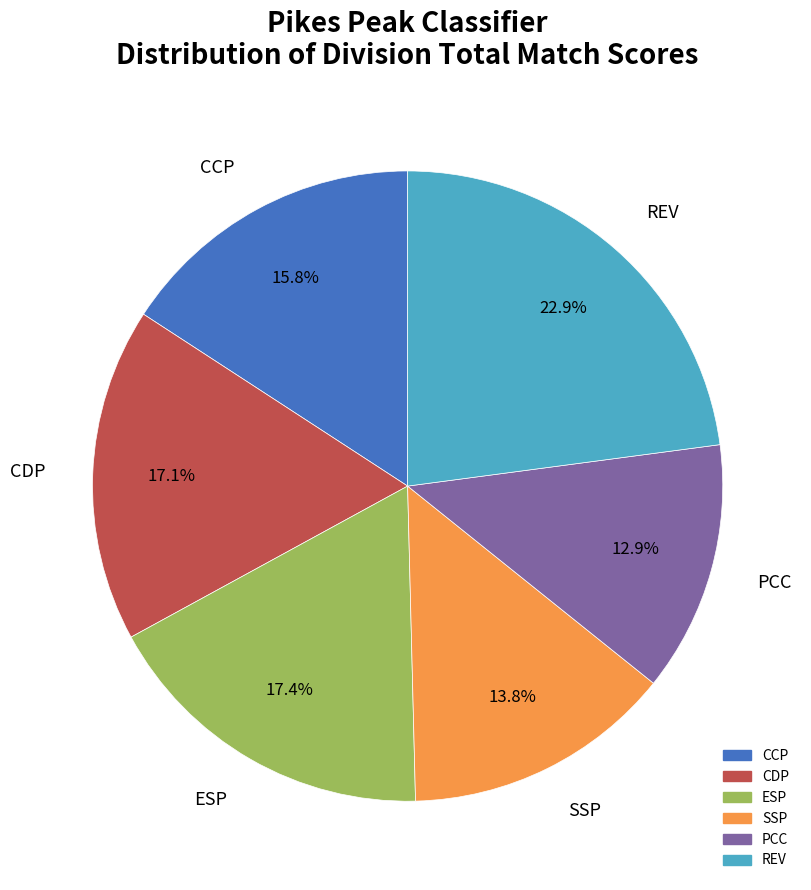

What percentage is the CDP slice, to the nearest percent?

17%